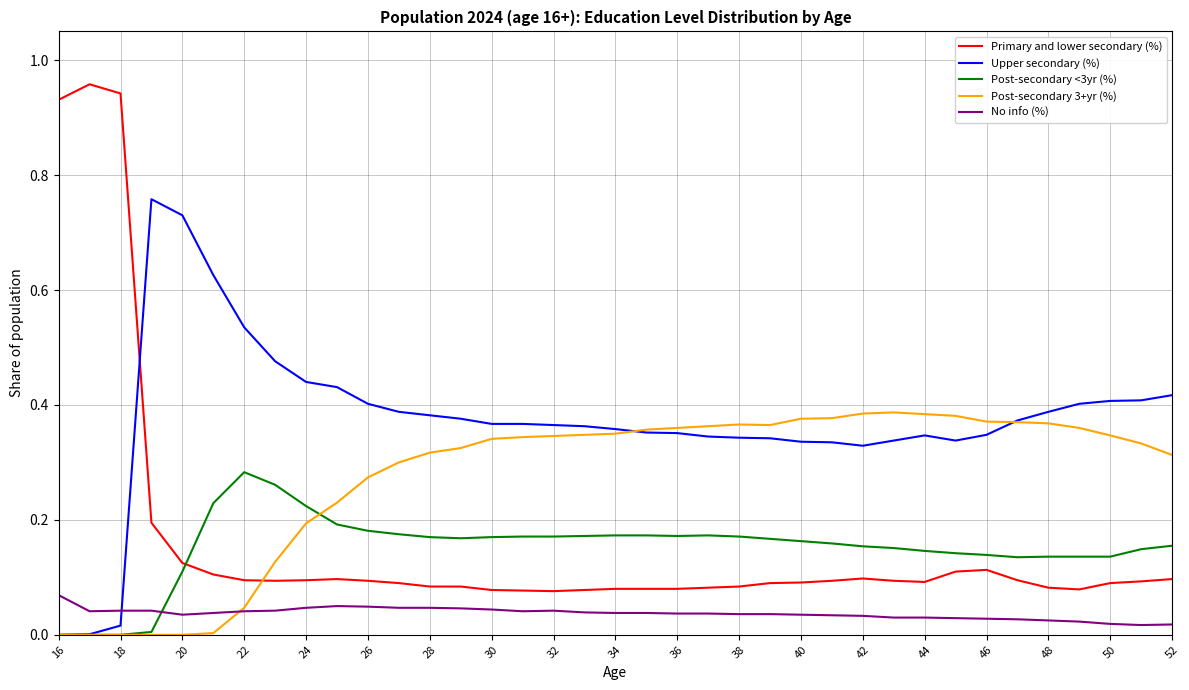

Which series has the largest range (max minus min)?

Primary and lower secondary (%)